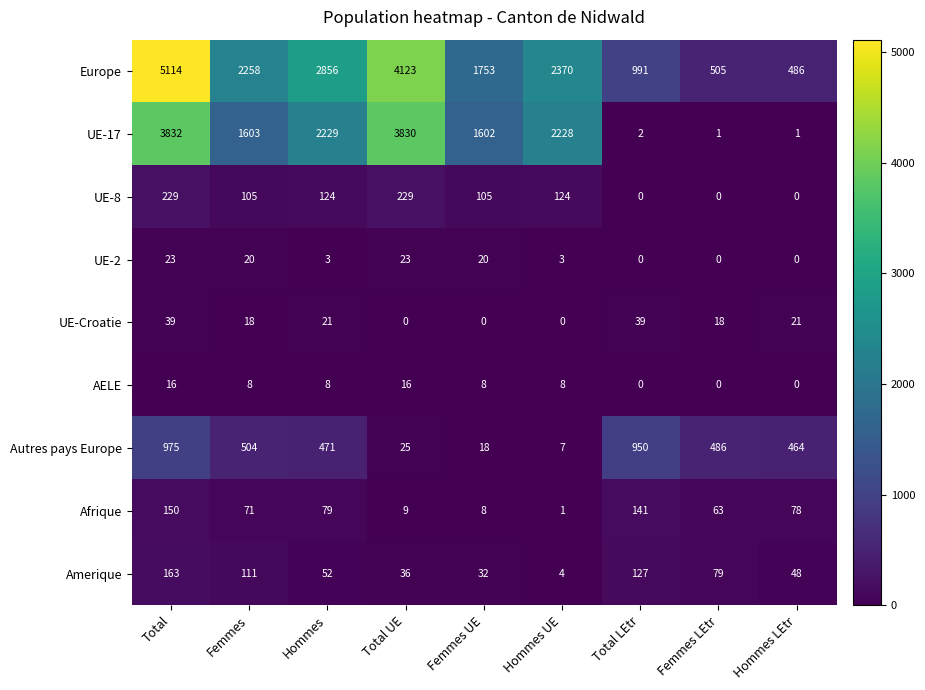

Count the number of data series in this chart.

9